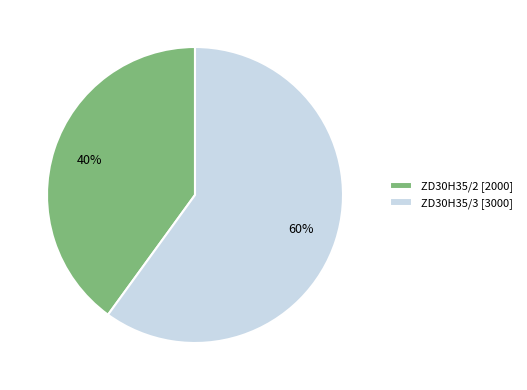

To the nearest percent, what is the average slice percentage?

50%